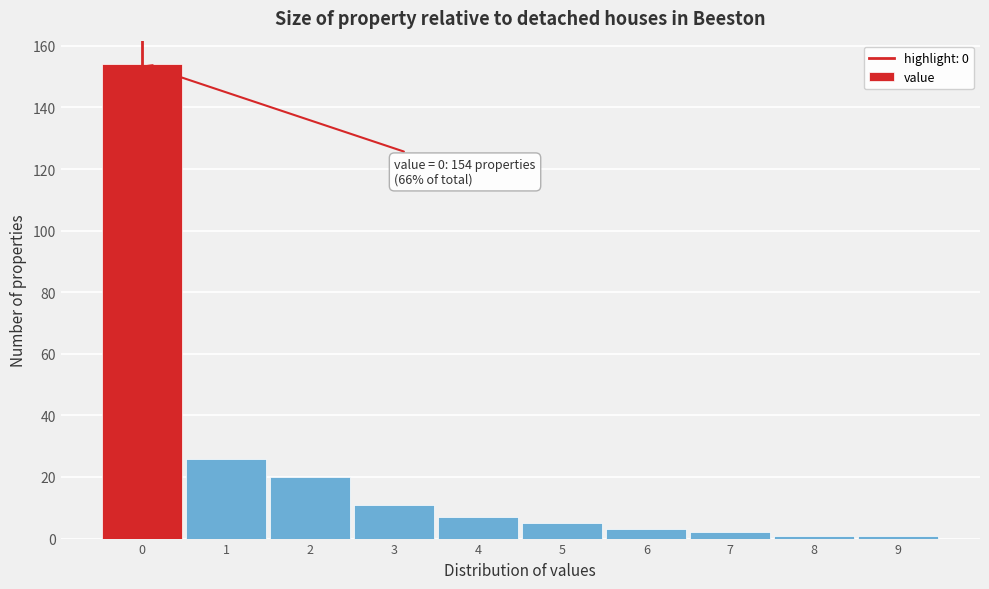

Which range on the x-axis has the tallest bar?

-0.5 to 0.5